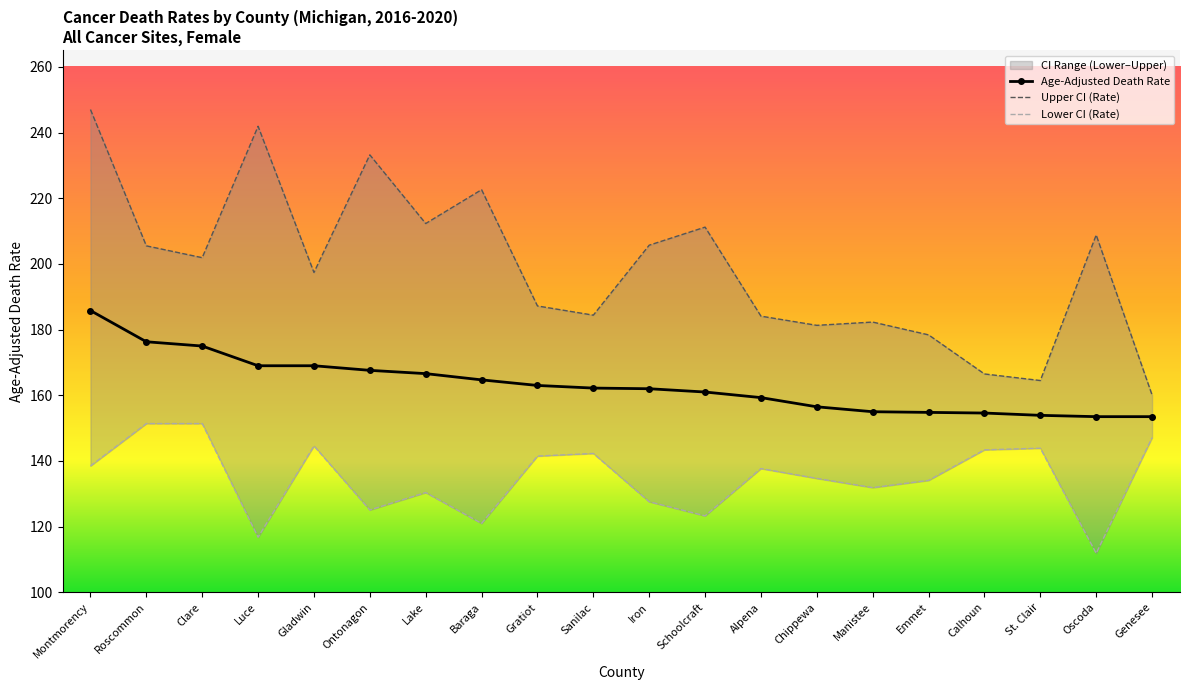

Is it true that Age-Adjusted Death Rate equals 244.1 at Roscommon?

False